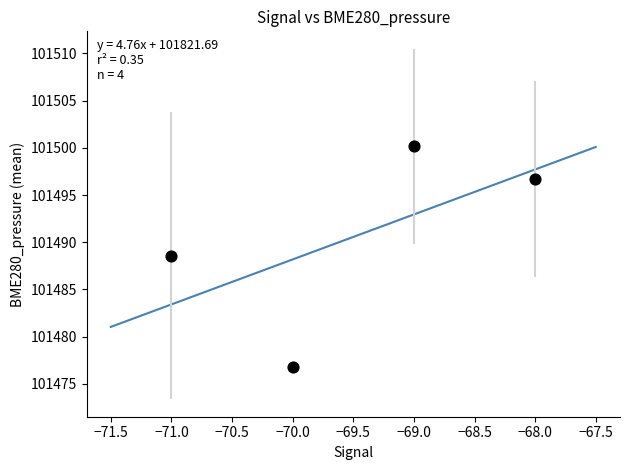

What Y value in the scatter plot is closest to 101488?

101488.6